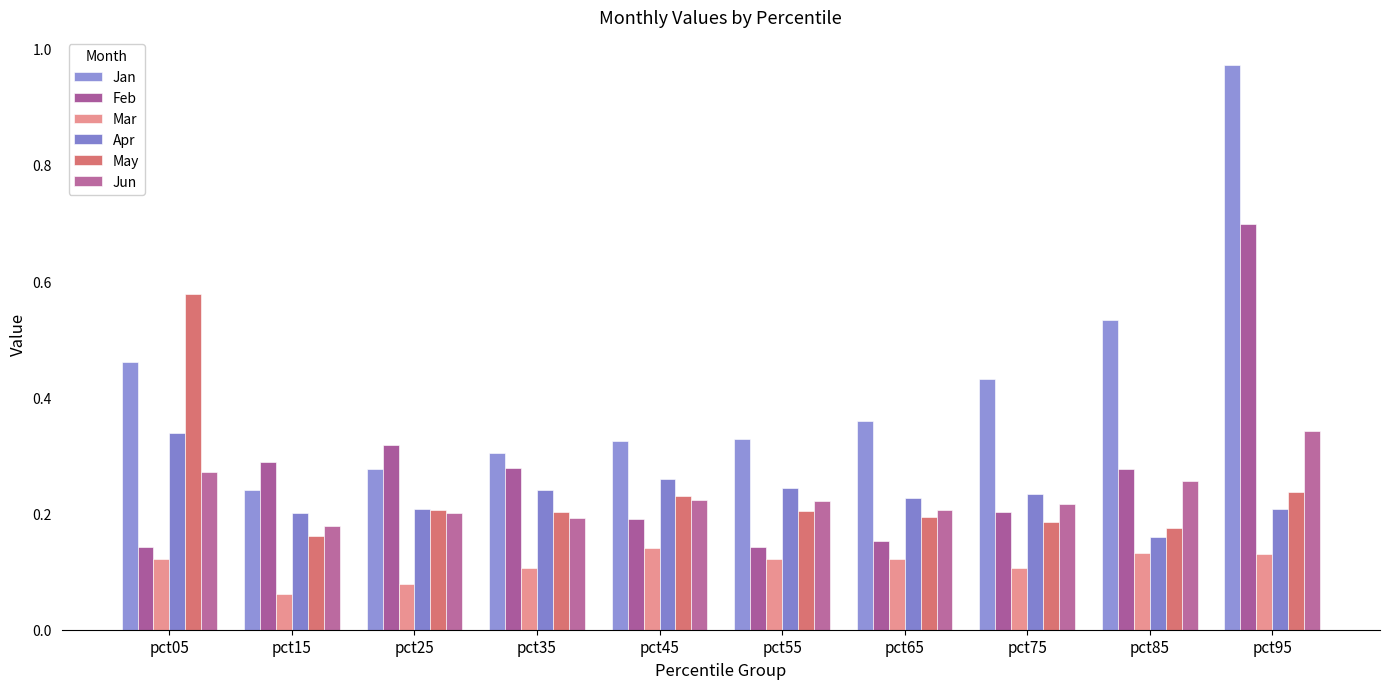

Which series has the widest spread of values?

Jan